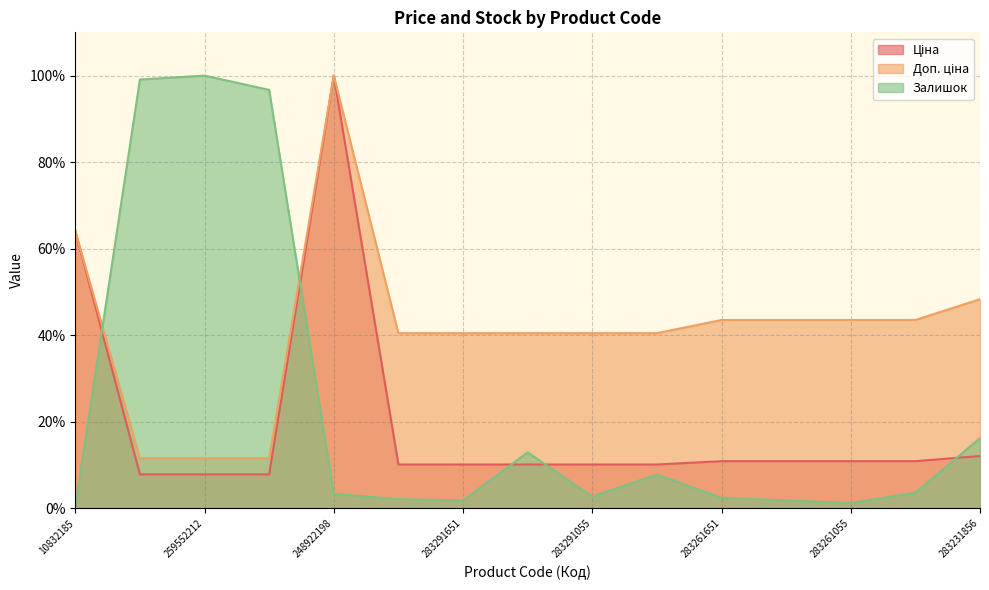

True or false: Ціна and Доп. ціна cross at least once.

False